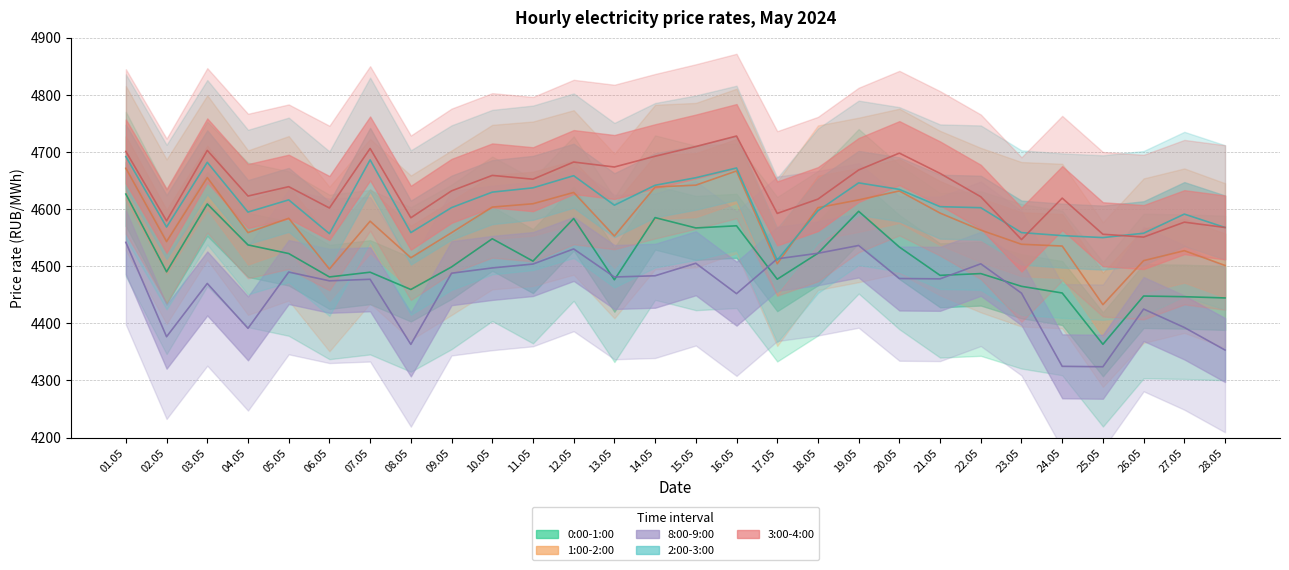

The 3:00-4:00 series shows 6528.9 at 03.05. True or false?

False